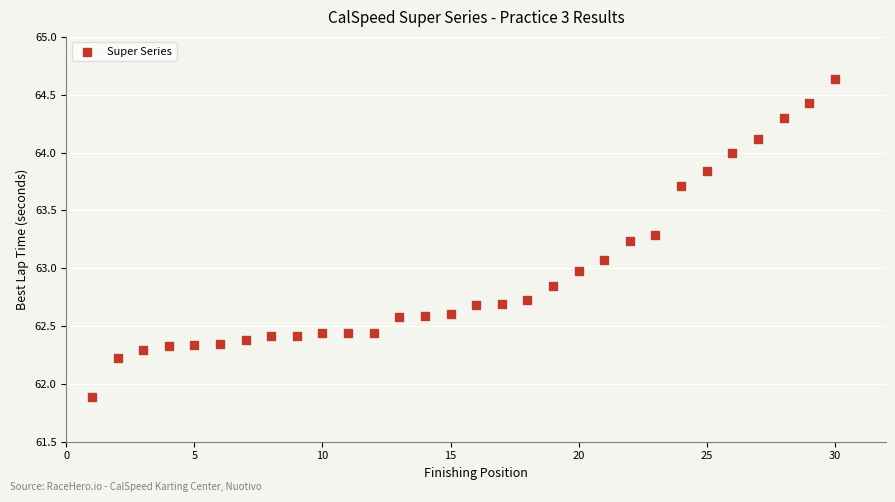

What is the range of Y values (max minus min)?

2.7